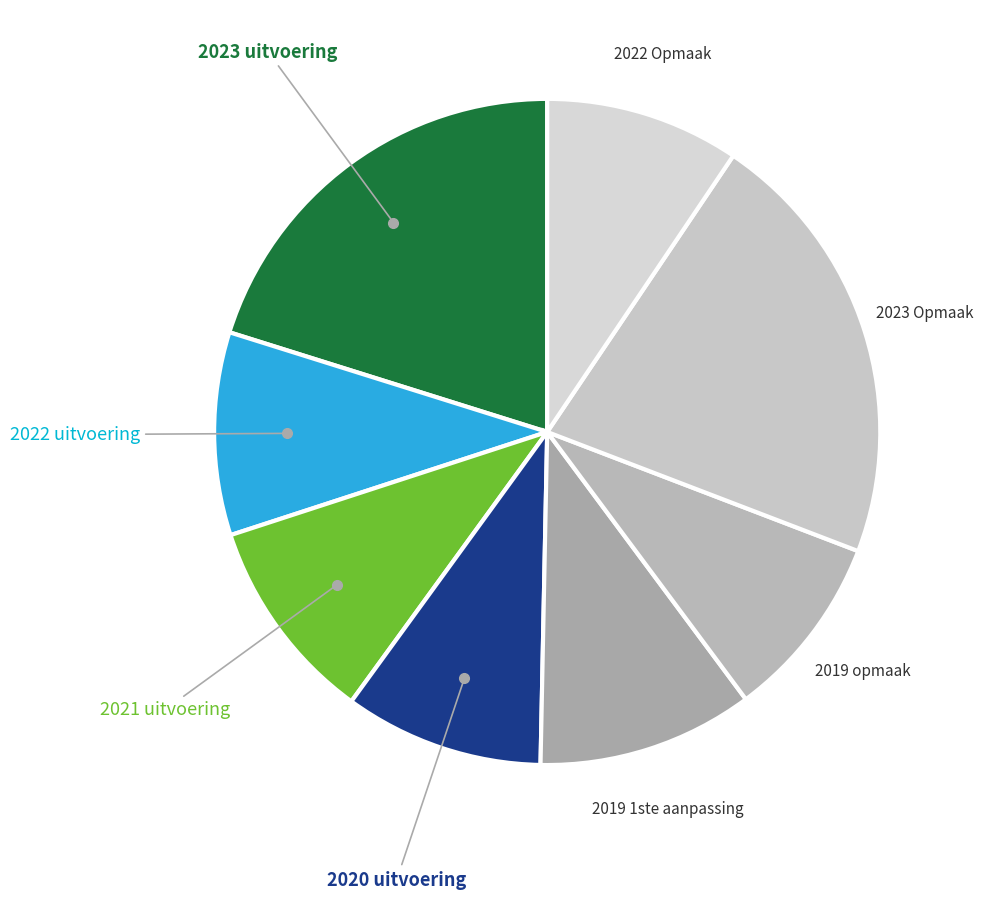

How many slices are in this pie chart?

8